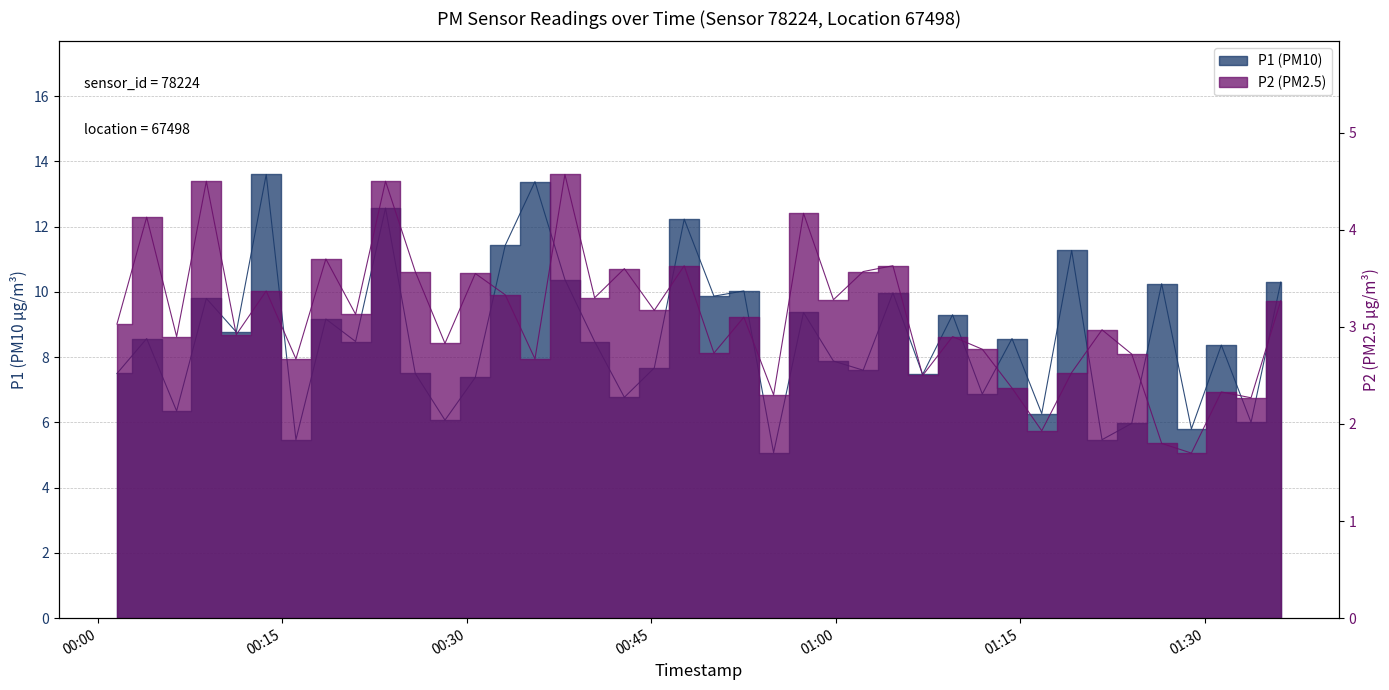

What is the sum of the P2 values at 2024-01-10T01:11:55 and 2024-01-10T00:50:06?

5.5